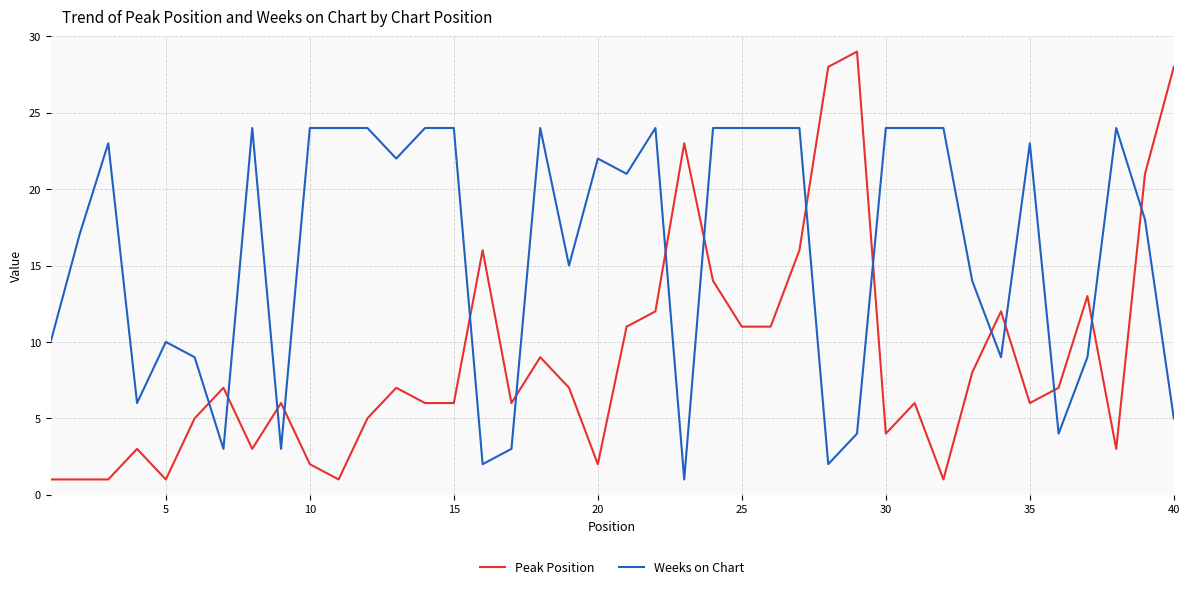

What is the maximum value for Peak Position?

29